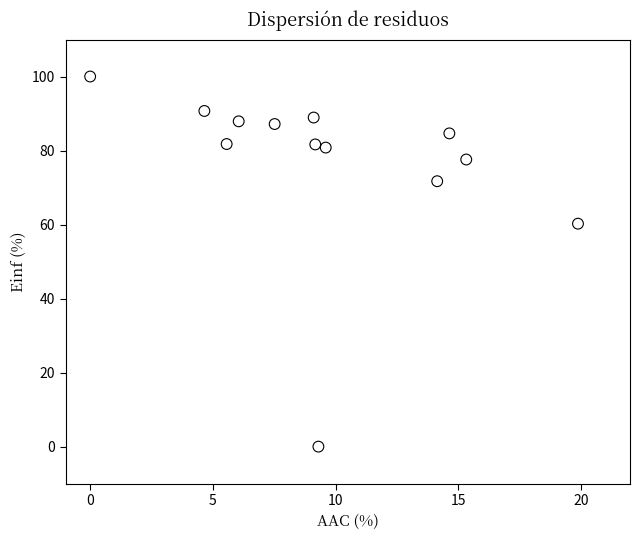

What is the range of Y values (max minus min)?

100.0